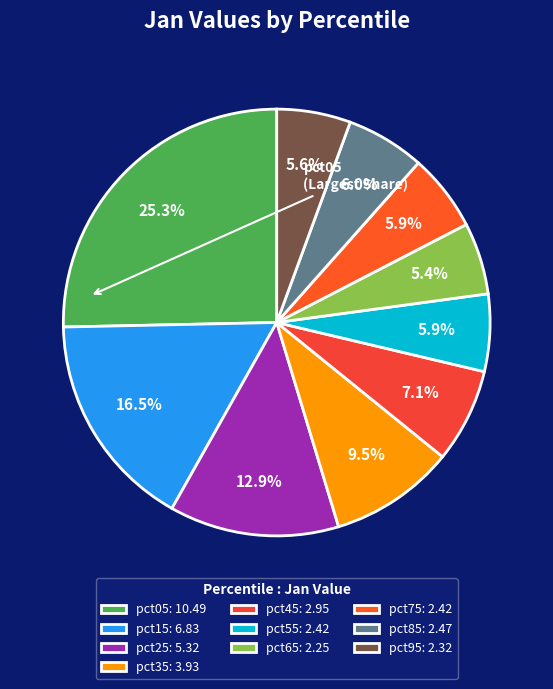

Count the number of slices in the pie.

10